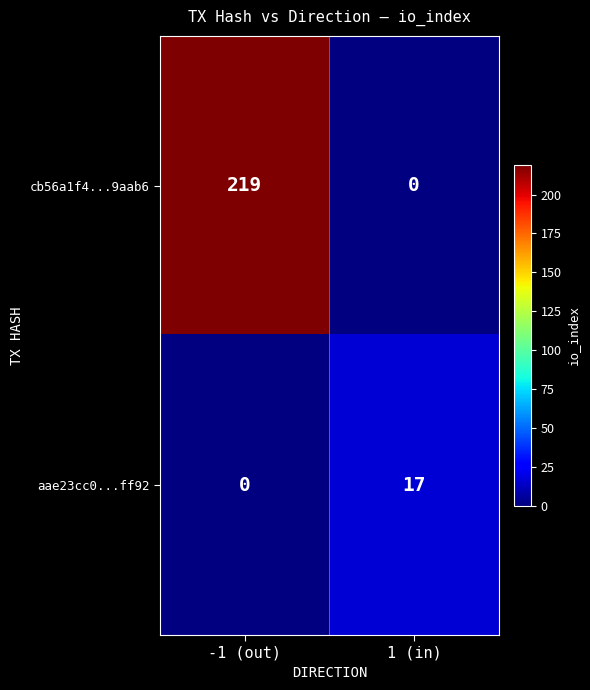

The cb56a1f4...9aab6 series shows 368 at -1 (out). True or false?

False